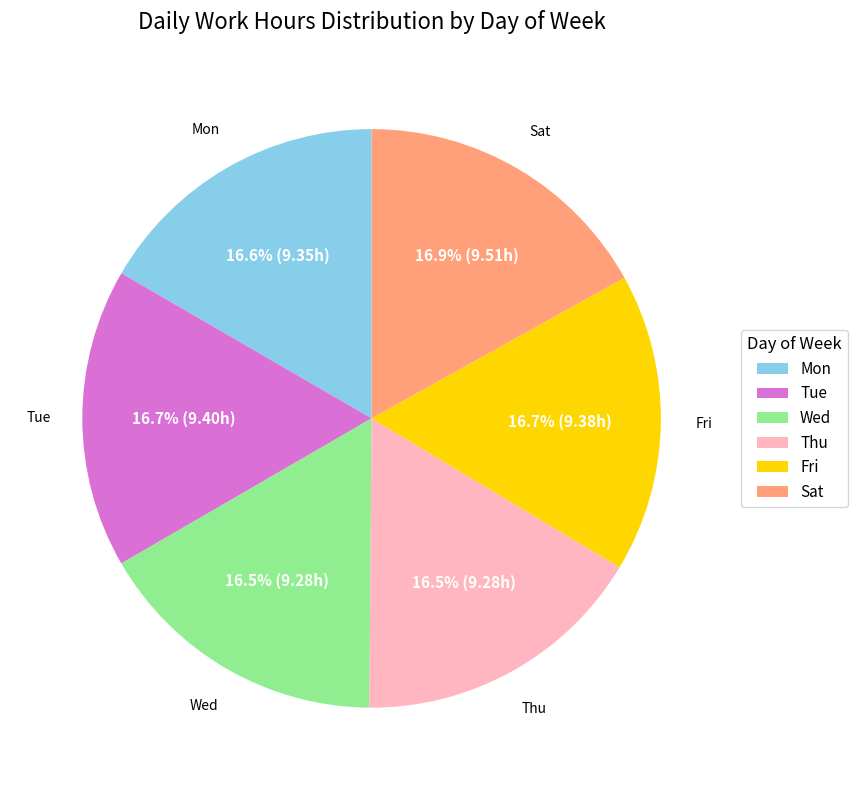

Does any single category account for the majority?

No